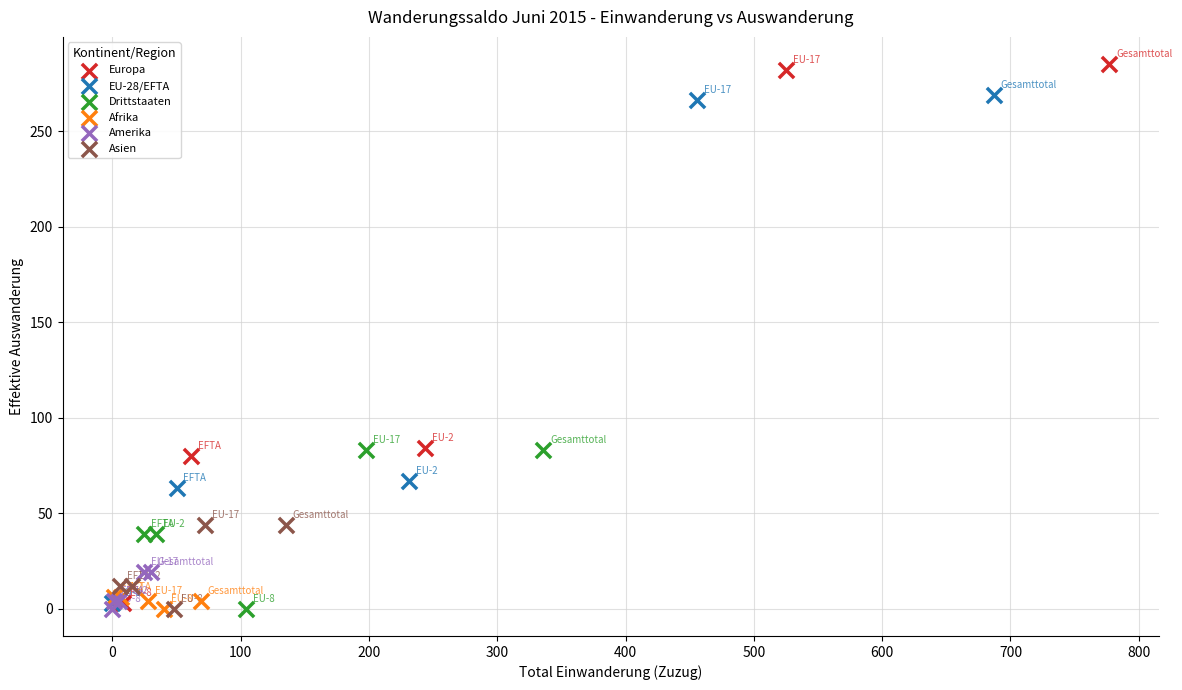

Which series has the largest Y range (max minus min)?

Europa